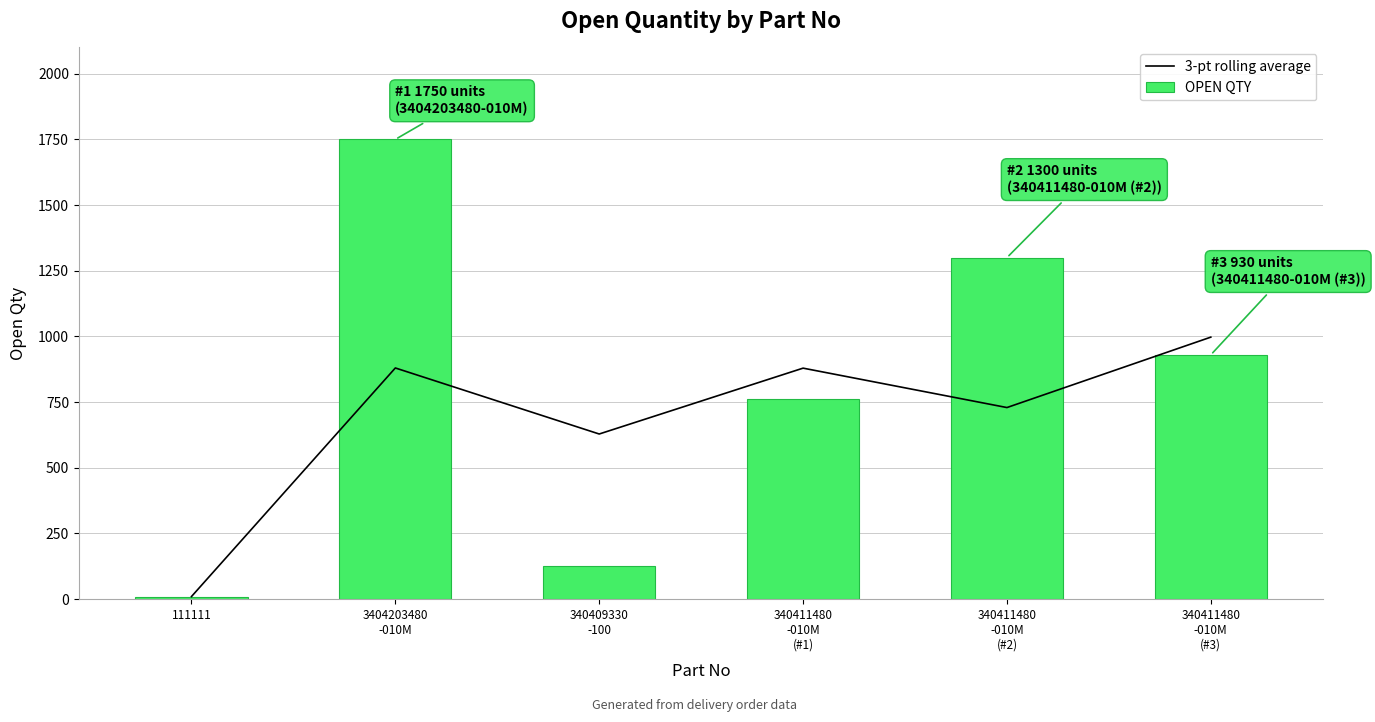

What is the total value across all series at 3404203480
-010M?

2630.0